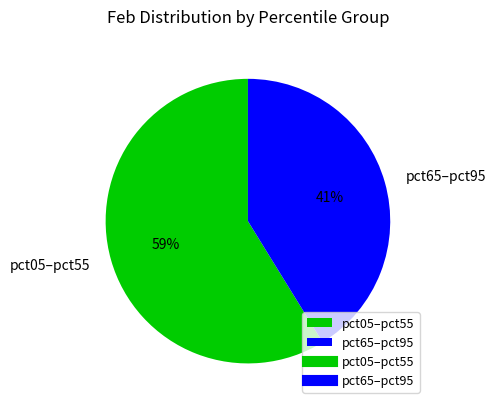

To the nearest percent, what is the average slice percentage?

50%